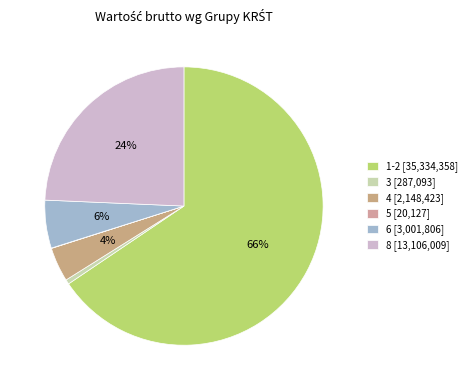

To the nearest percent, what portion does 3 represent?

1%